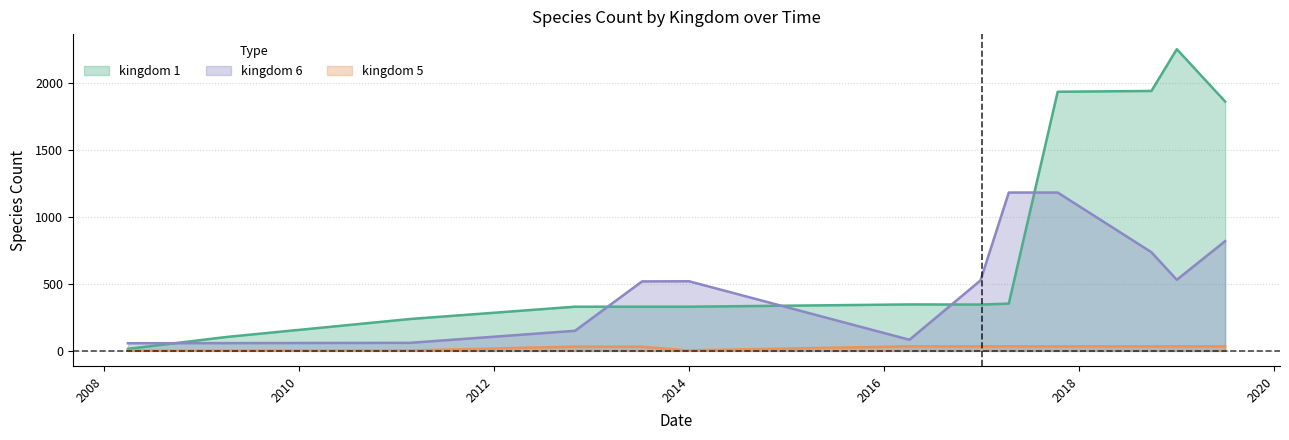

Which label corresponds to the smallest value in the chart?

2008-04-01